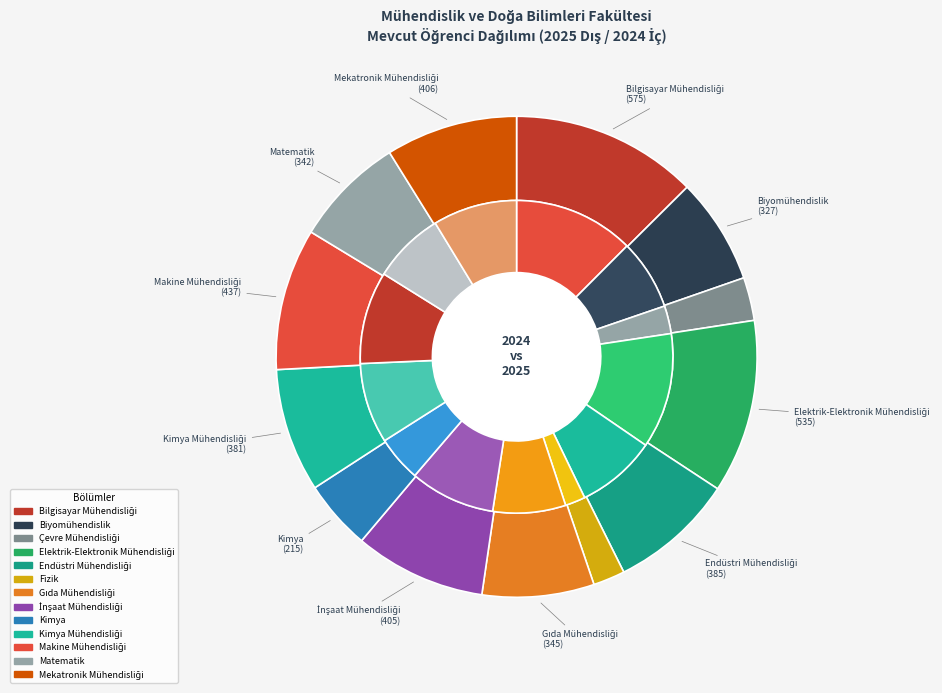

Count the number of slices in the pie.

13